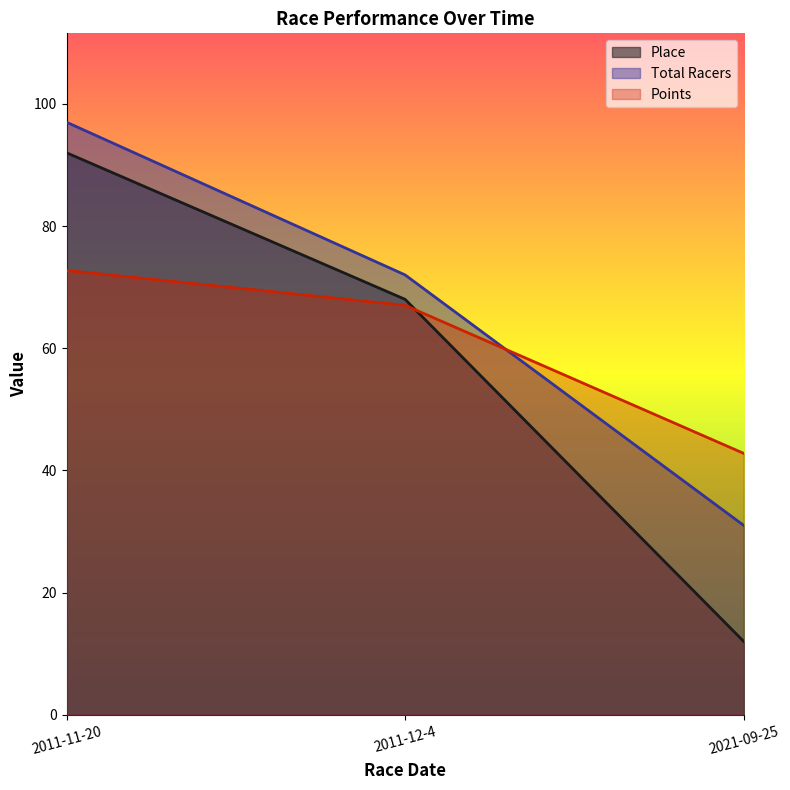

What value does the Points series have at 2021-09-25?

42.8